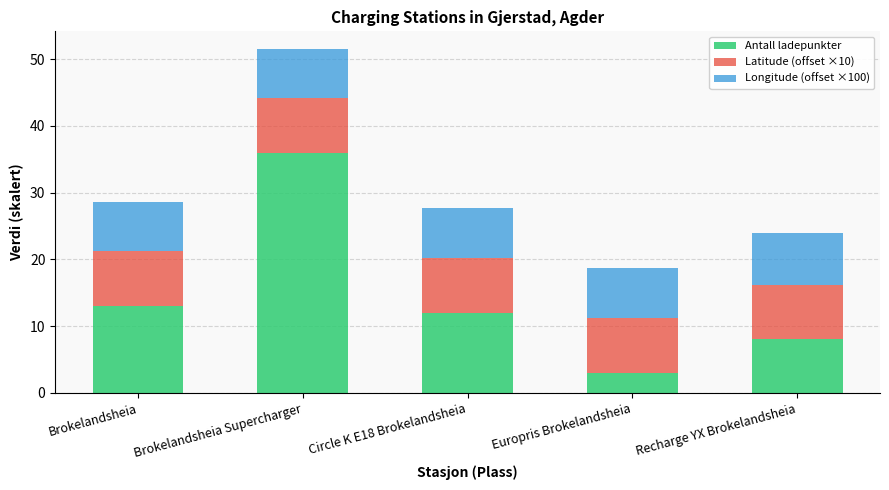

True or false: Antall ladepunkter has a value of 11.9 at Recharge YX Brokelandsheia.

False